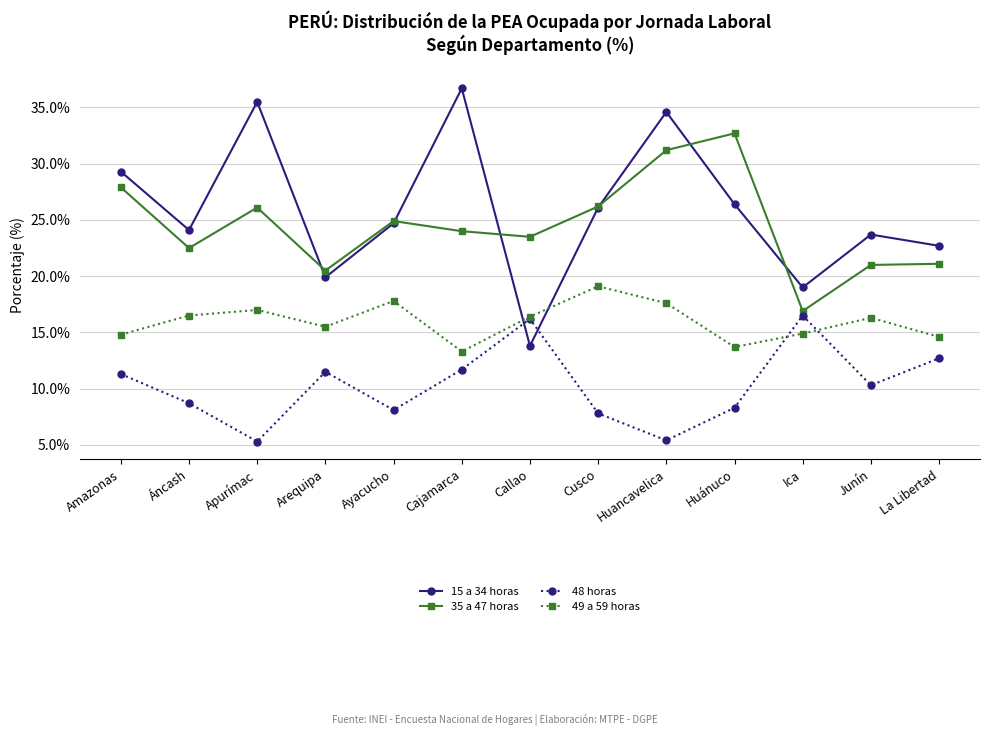

What is the label of the 2nd point from the left?

Áncash